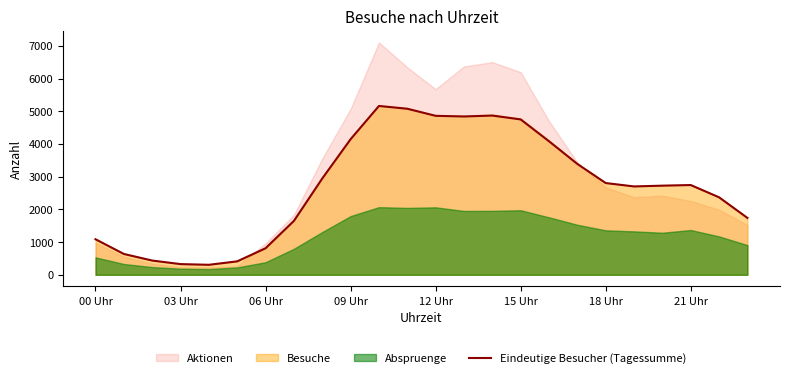

True or false: Eindeutige Besucher (Tagessumme) has a value of 1585 at 00 Uhr.

False